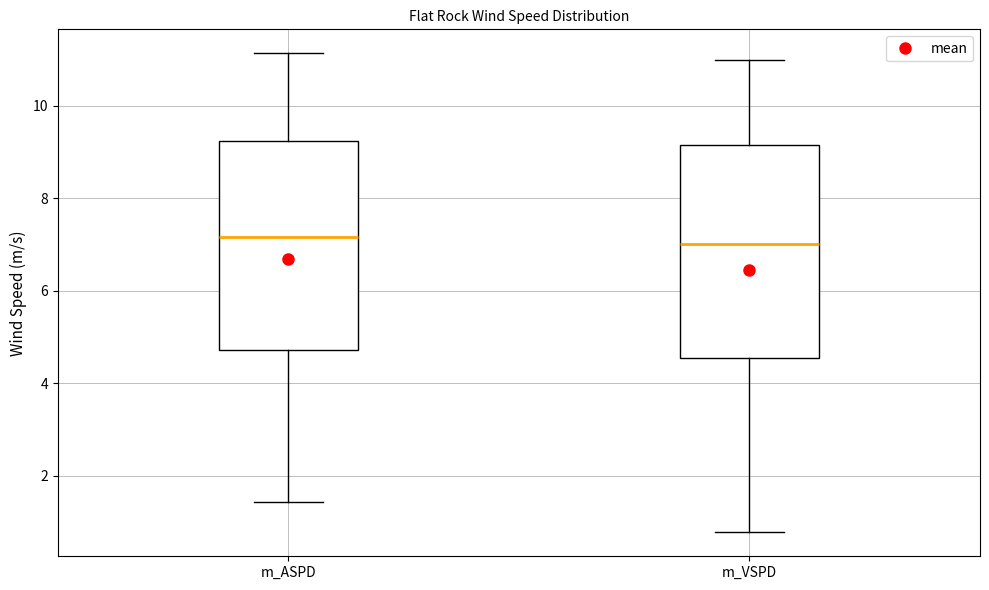

Reading left to right, read every box against the y-axis: the position of its median line, the range the box covers, and the ends of its whiskers. The values are not printed on the chart, so give them approximately, as read against the axis.

m_ASPD: median 7.2, box 4.8 to 9.2, whiskers 1.4 to 11.2
m_VSPD: median 7.0, box 4.6 to 9.2, whiskers 0.8 to 11.0